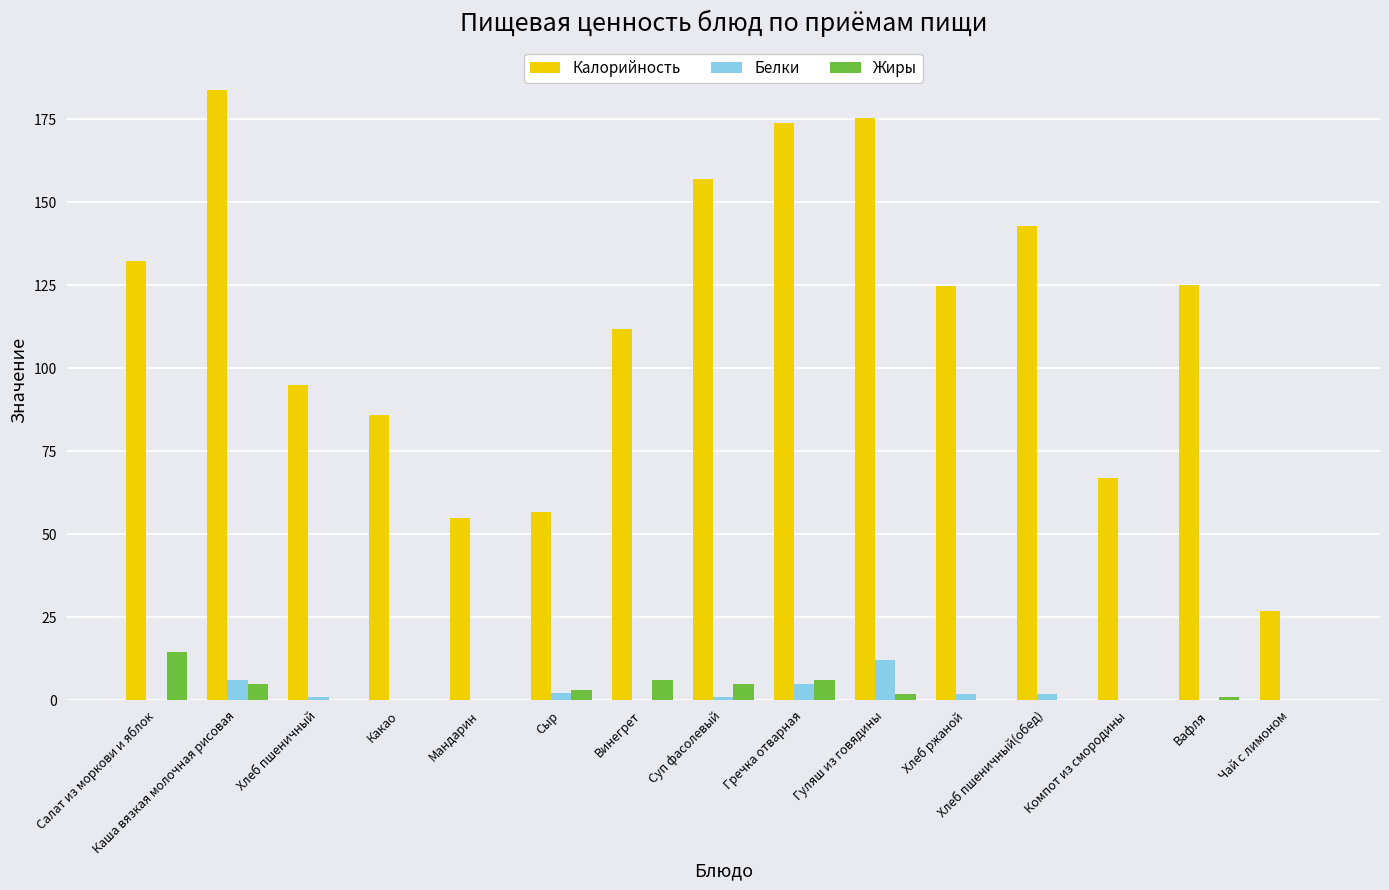

What is the maximum value shown in the chart?

184.0